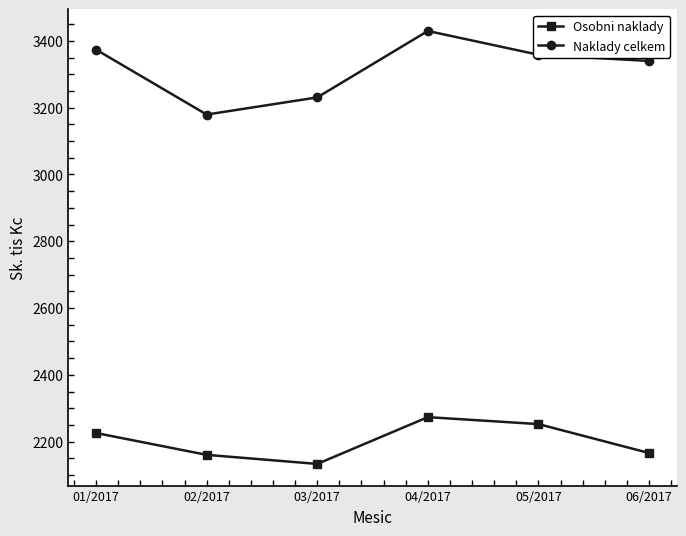

Which series has the widest spread of values?

Naklady celkem